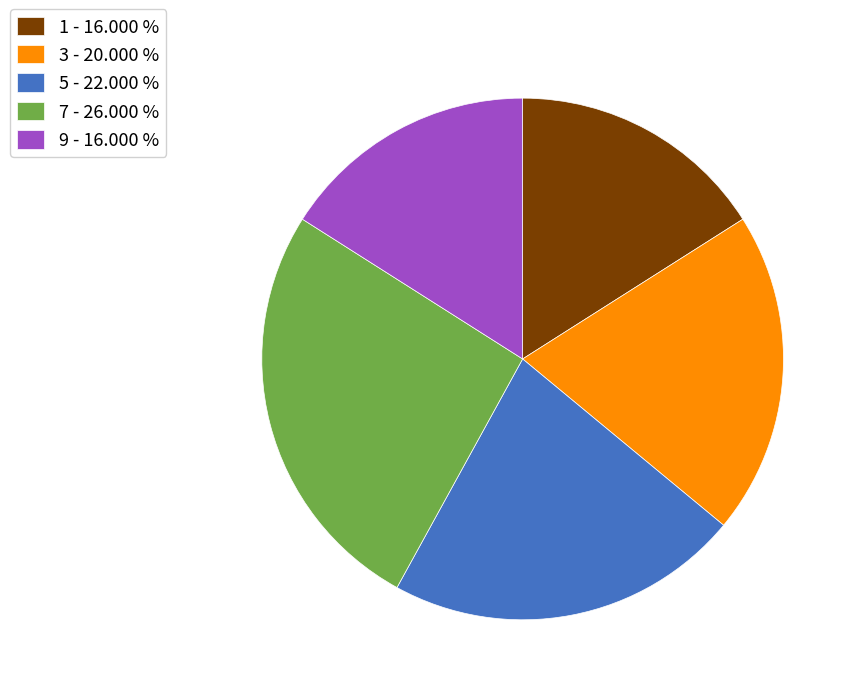

Which has a higher value, 7 - 26.000 % or 1 - 16.000 %?

7 - 26.000 %